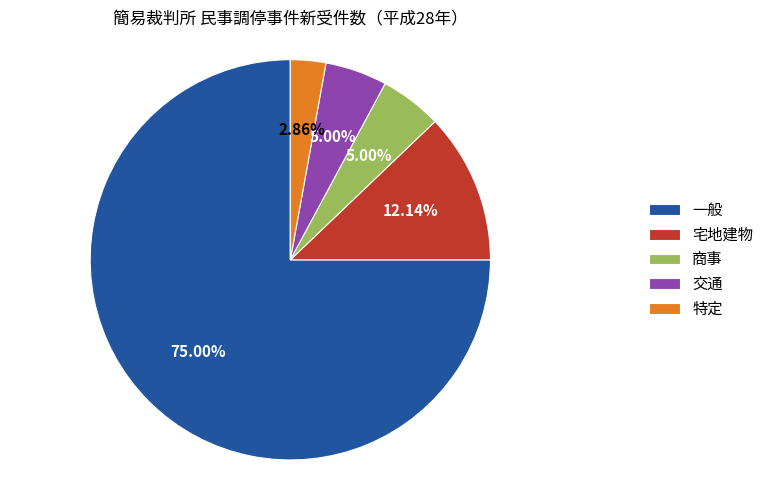

What is the smallest slice in the pie chart?

特定